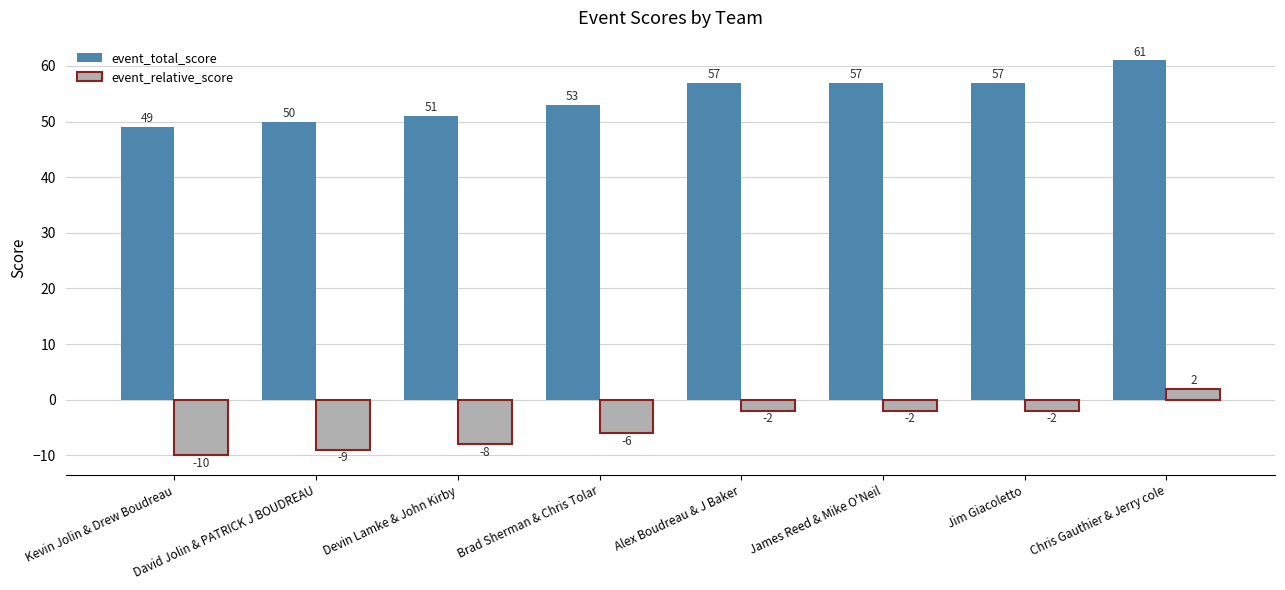

What is the value of the event_total_score bar at the 4th from the left?

53